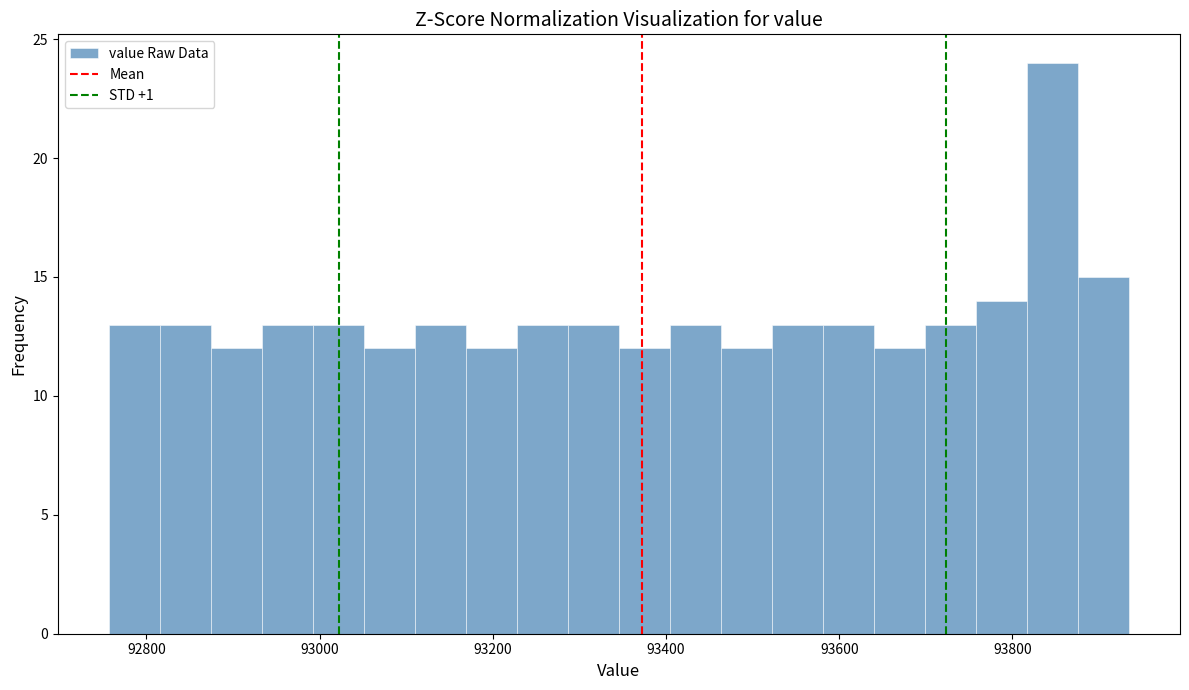

Read against the x-axis, roughly where is the centre of the tallest bar?

93840